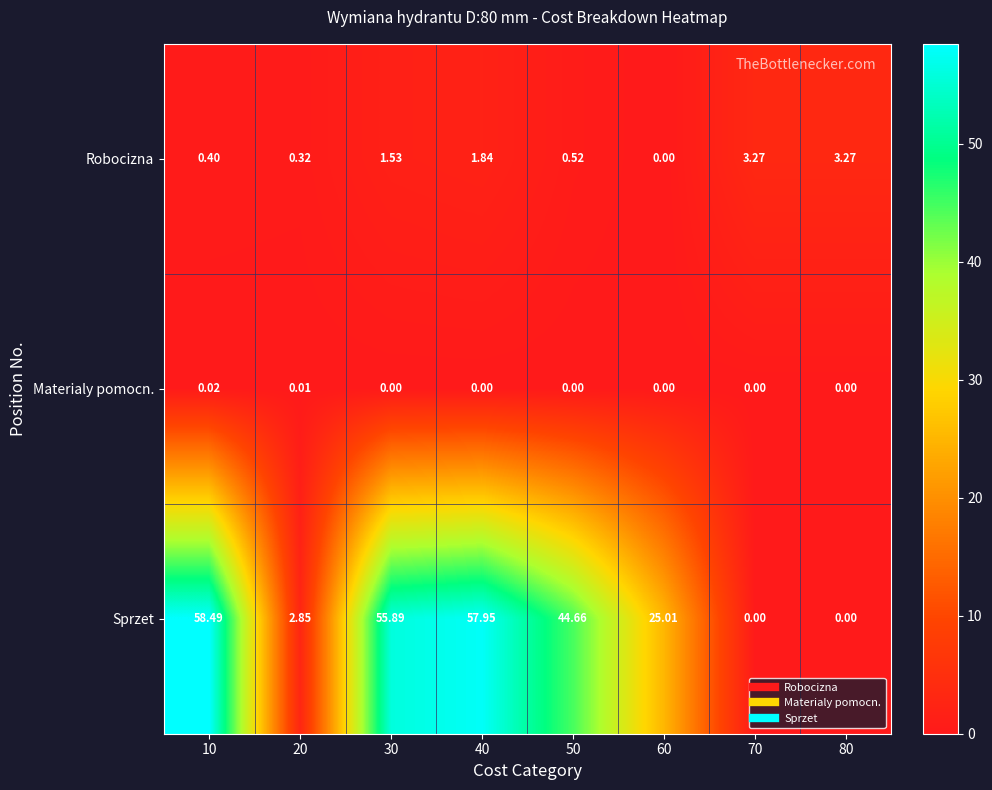

Which series has the largest total across all categories?

Sprzet